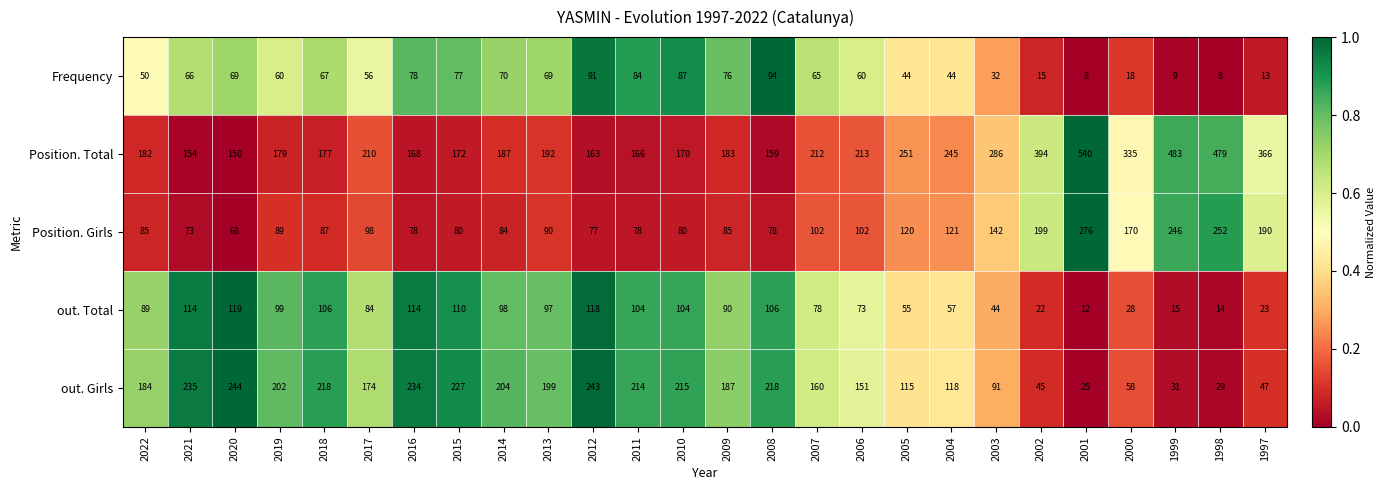

Which series changed the most between 2021 and 1997?

Position. Total